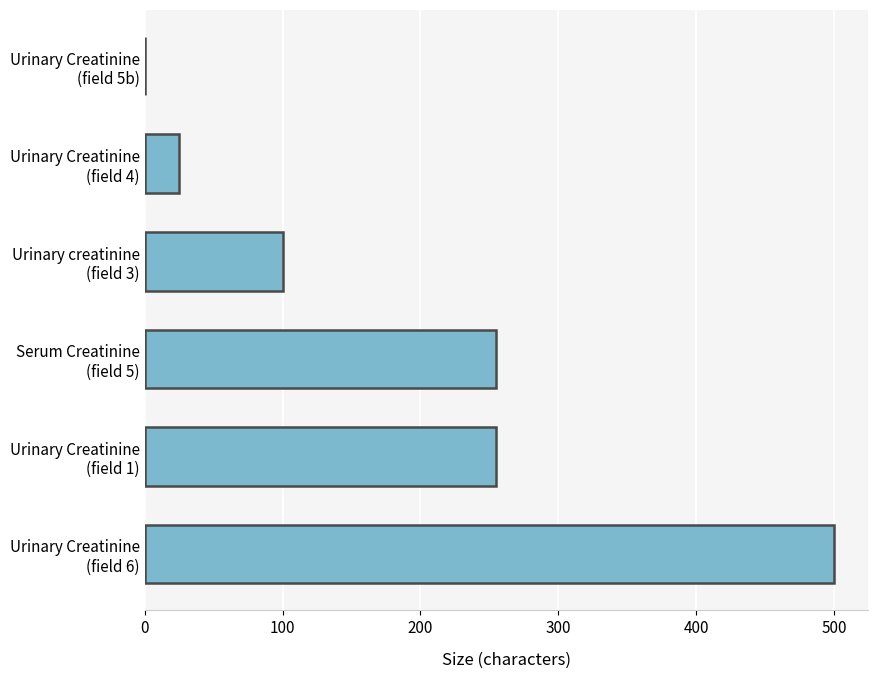

What is the sum of all values?

1135